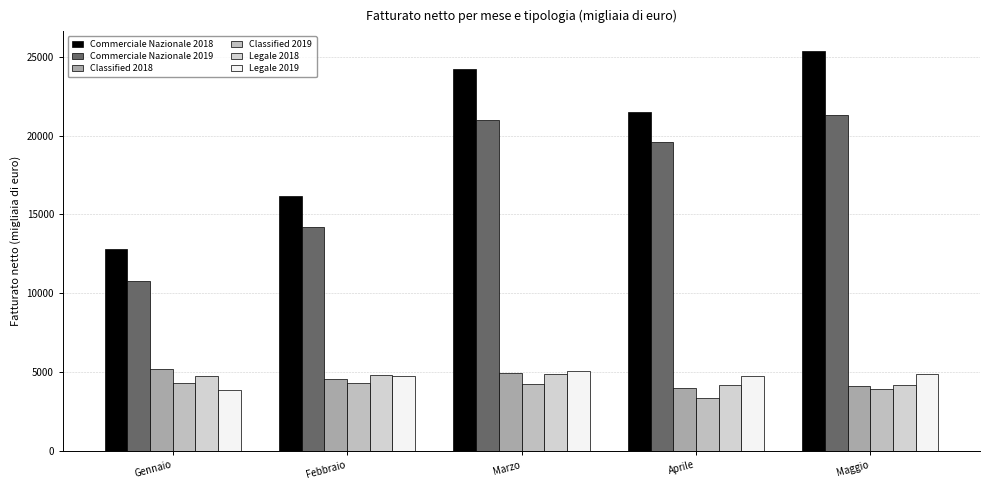

Reading left to right, extract all data points from this chart.

Commerciale Nazionale 2018: 12783.7	16147.7	24209.5	21471.8	25345.5
Commerciale Nazionale 2019: 10749.4	14180.1	21018.3	19575.6	21280.4
Classified 2018: 5221.0	4576.1	4926.5	3989.4	4102.5
Classified 2019: 4311.5	4329.0	4214.7	3347.7	3894.4
Legale 2018: 4721.7	4831.5	4861.1	4150.6	4175.2
Legale 2019: 3863.9	4721.5	5033.4	4740.7	4878.7